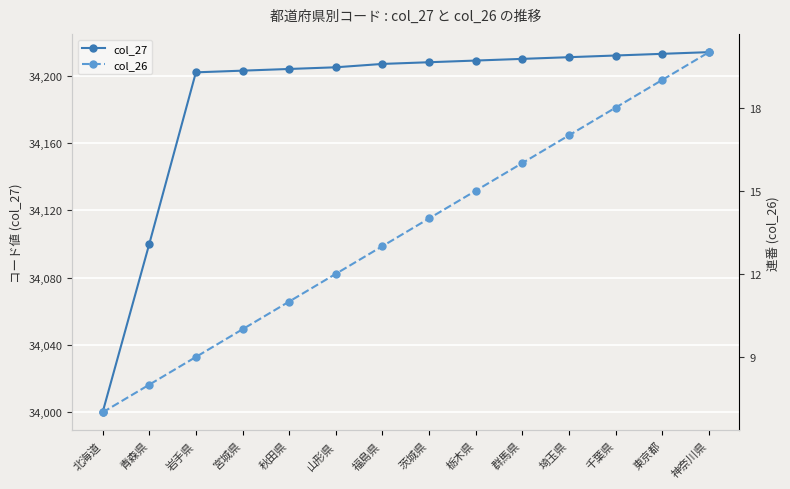

Reading left to right, what are all the values shown in this chart?

col_27: 北海道=34000	青森県=34100	岩手県=34202	宮城県=34203	秋田県=34204	山形県=34205	福島県=34207	茨城県=34208	栃木県=34209	群馬県=34210	埼玉県=34211	千葉県=34212	東京都=34213	神奈川県=34214
col_26: 北海道=7	青森県=8	岩手県=9	宮城県=10	秋田県=11	山形県=12	福島県=13	茨城県=14	栃木県=15	群馬県=16	埼玉県=17	千葉県=18	東京都=19	神奈川県=20